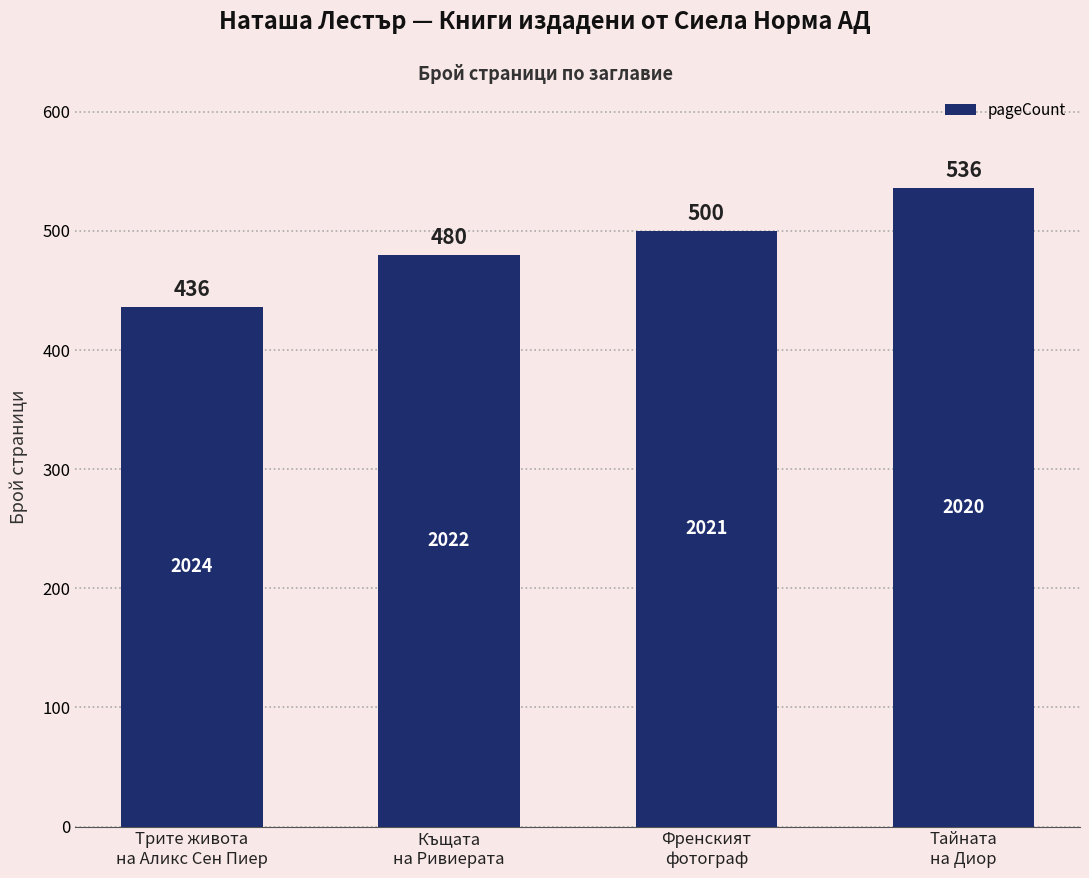

What is the label of the 4th bar from the right?

Трите живота
на Аликс Сен Пиер